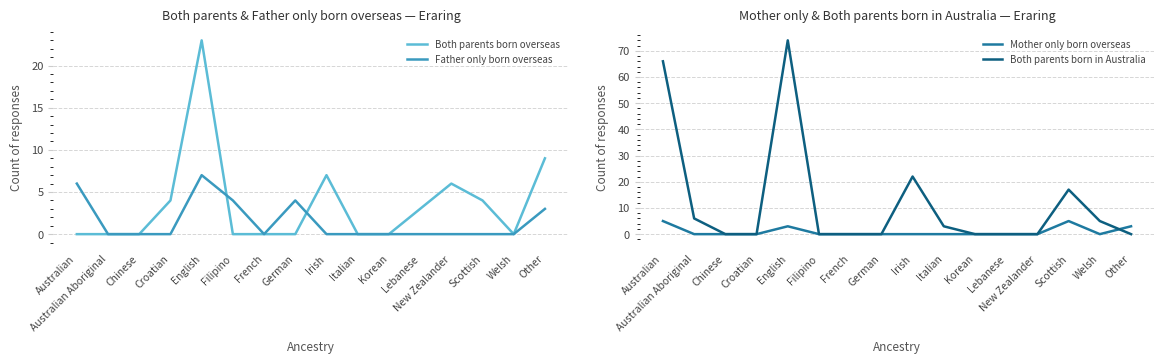

How many series are shown in this chart?

4